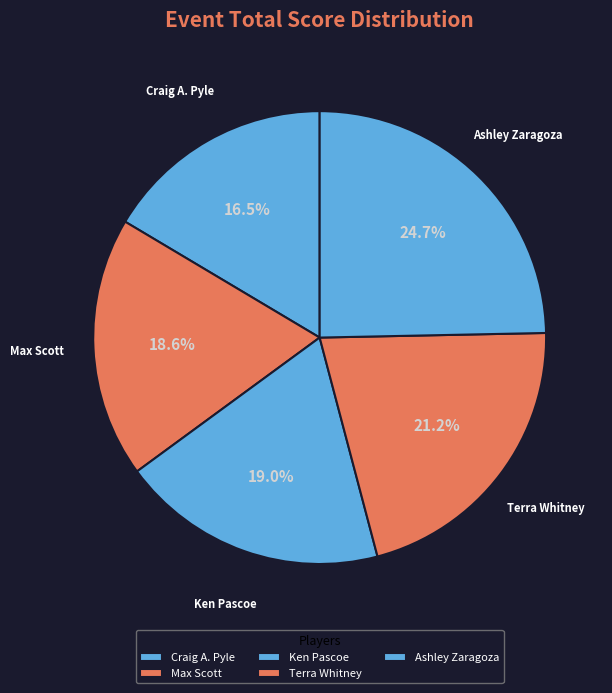

Which category has the biggest portion of the pie?

Ashley Zaragoza